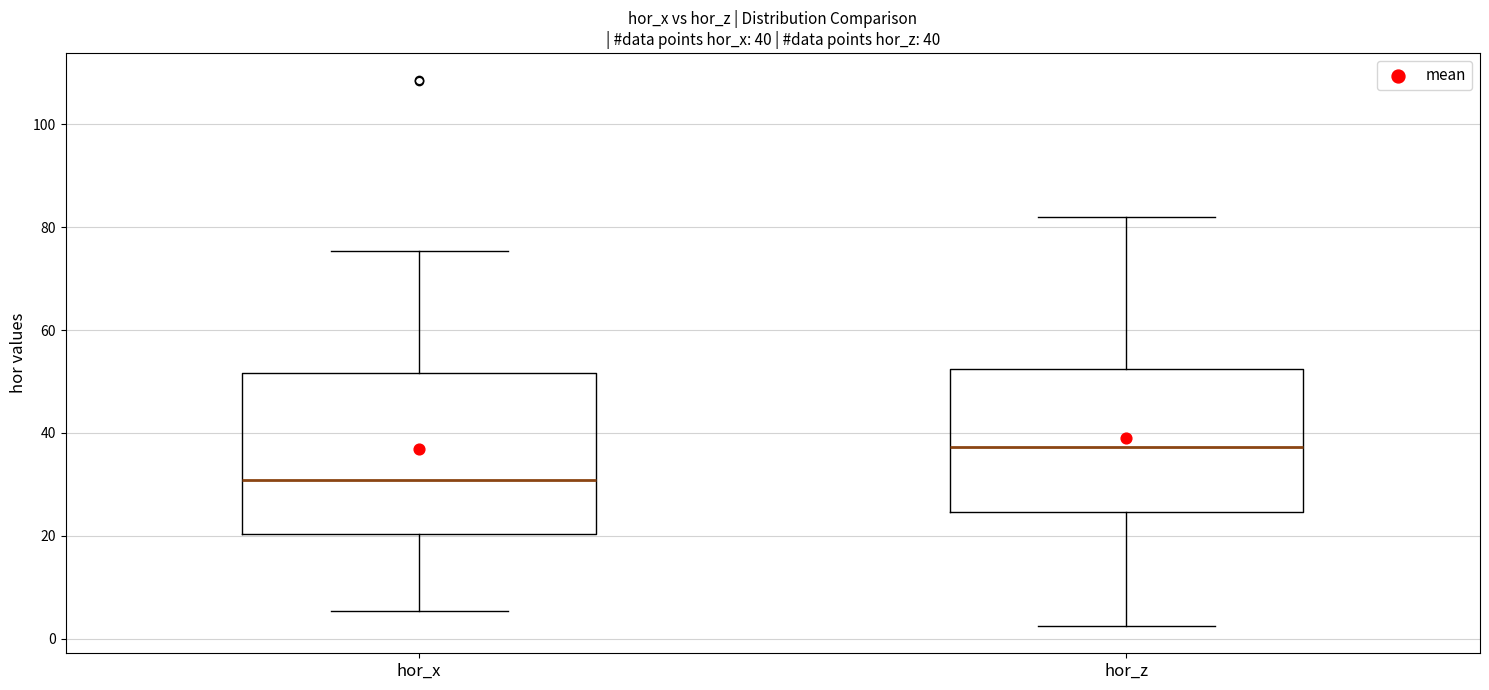

Which box has the lowest median line?

hor_x